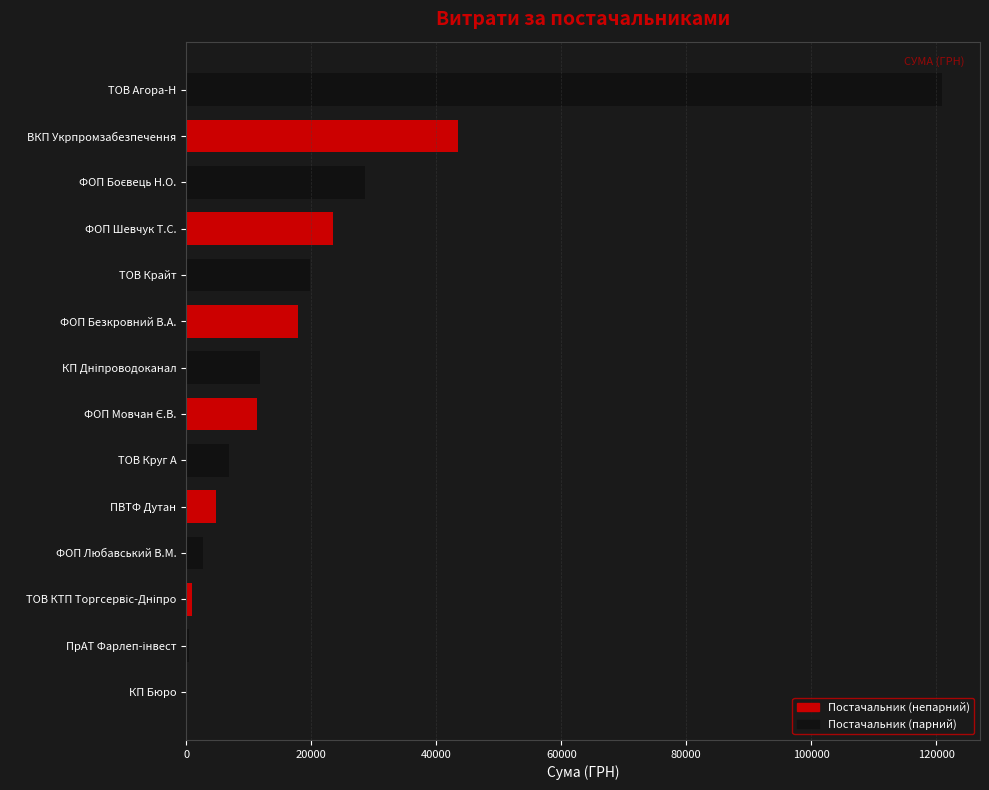

Where is the data nearest to the value 60520?

ВКП Укрпромзабезпечення